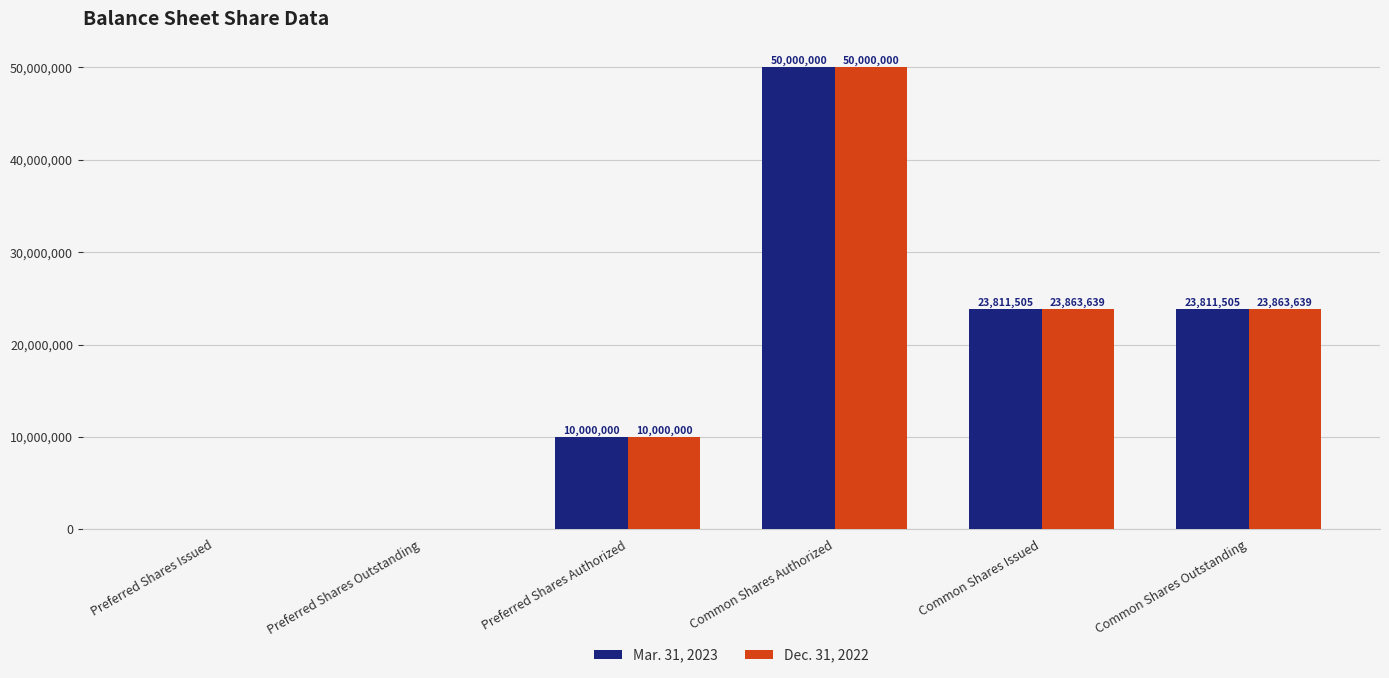

The value of Dec. 31, 2022 at Preferred Shares Outstanding is 0. True or false?

True